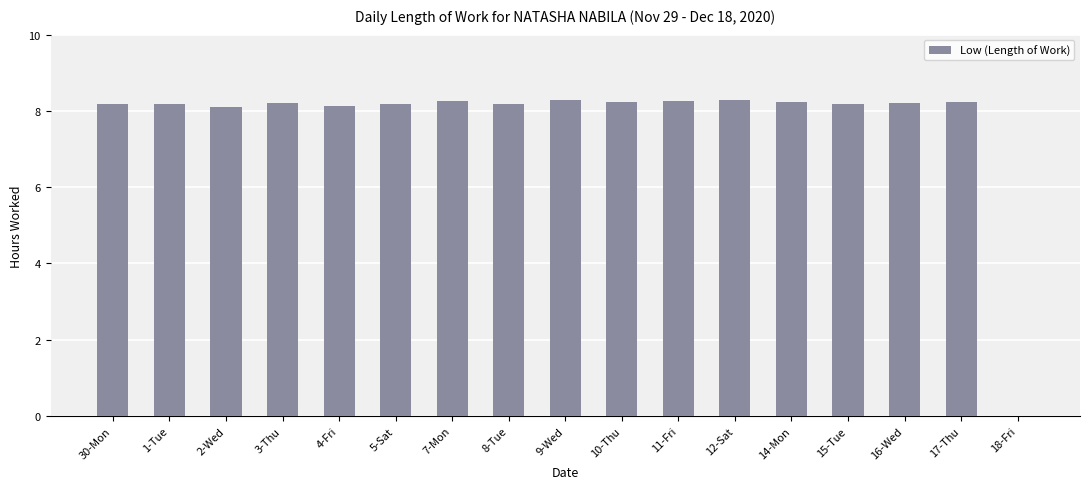

What is the sum of the values at 5-Sat and 15-Tue?

16.4